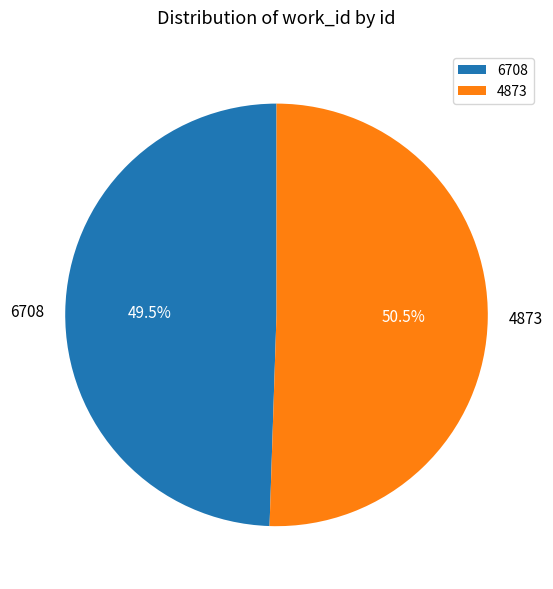

Approximately how many times larger is the value at 4873 compared to 6708?

1.0